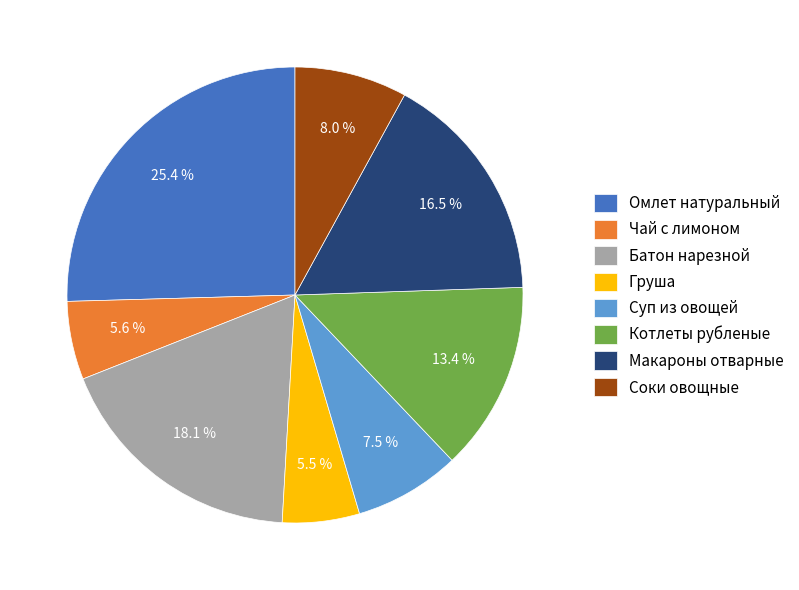

What percentage do Суп из овощей and Батон нарезной together represent?

25.6%